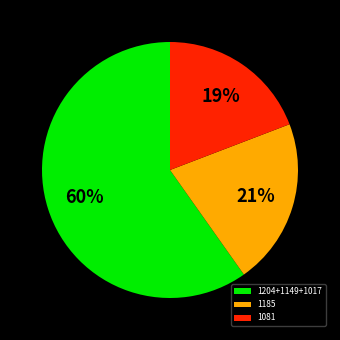

Which has a higher value, 1081 or 1204+1149+1017?

1204+1149+1017